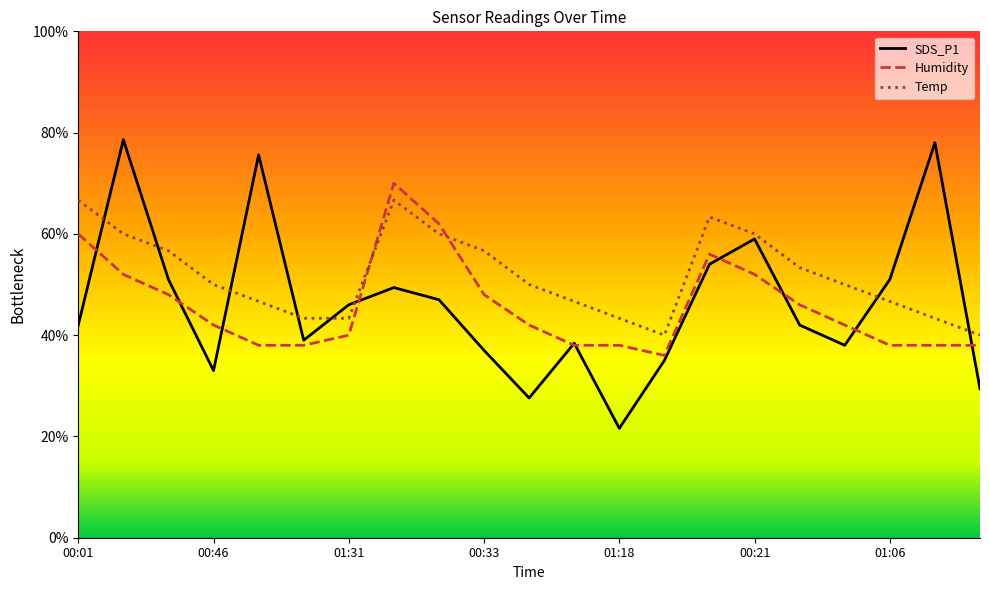

Is the value of Humidity at 01:36 greater than the value of SDS_P1 at 01:31?

No